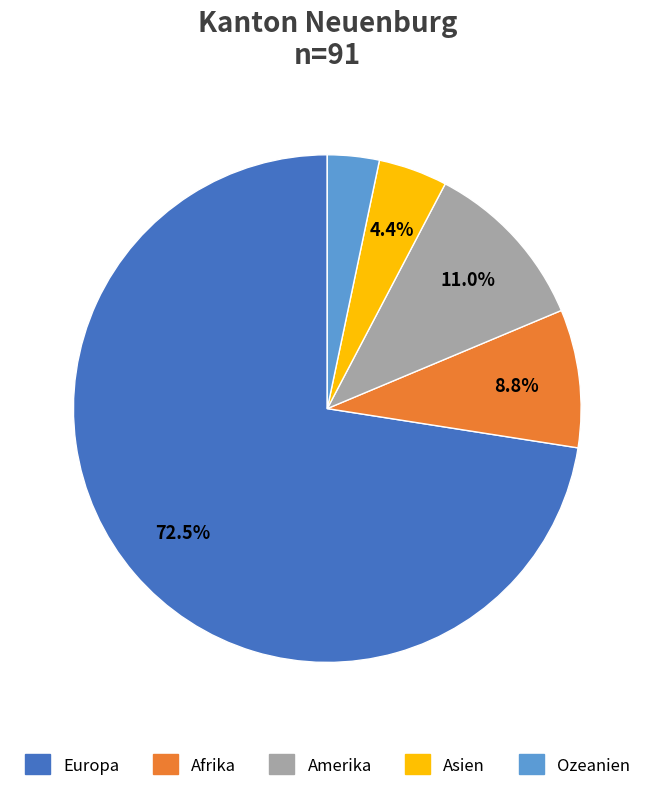

Which category has the smallest portion of the pie?

Ozeanien